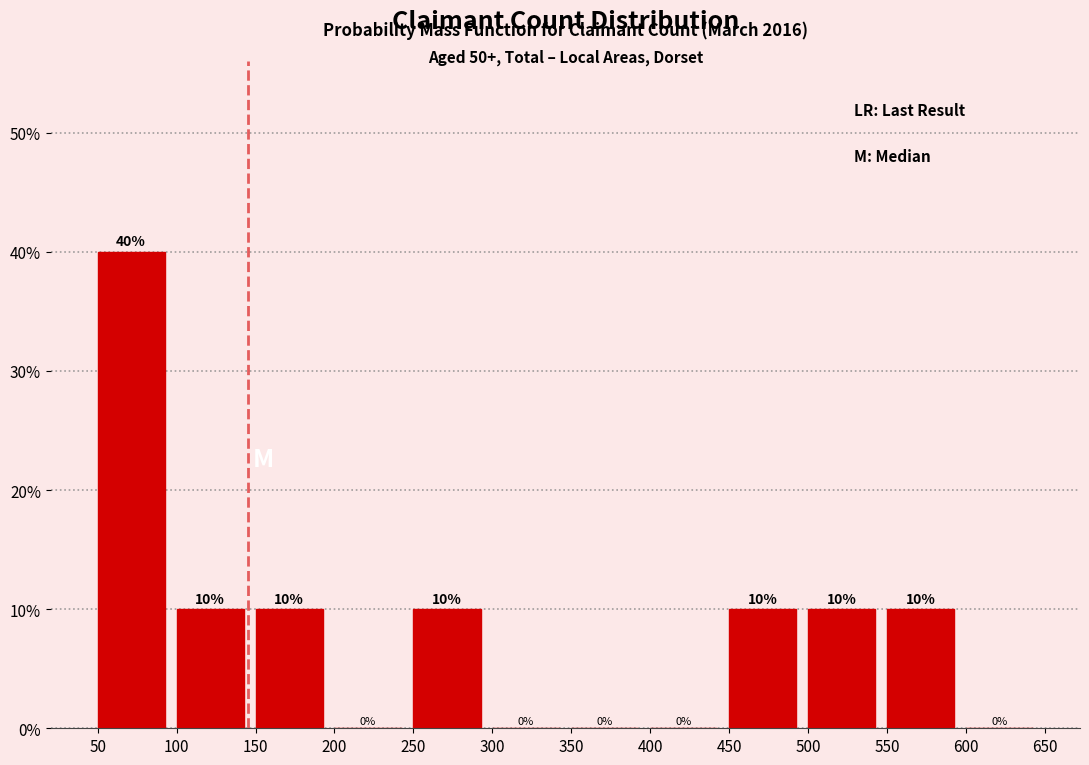

How tall is the bar that spans 100 to 150 on the x-axis?

10